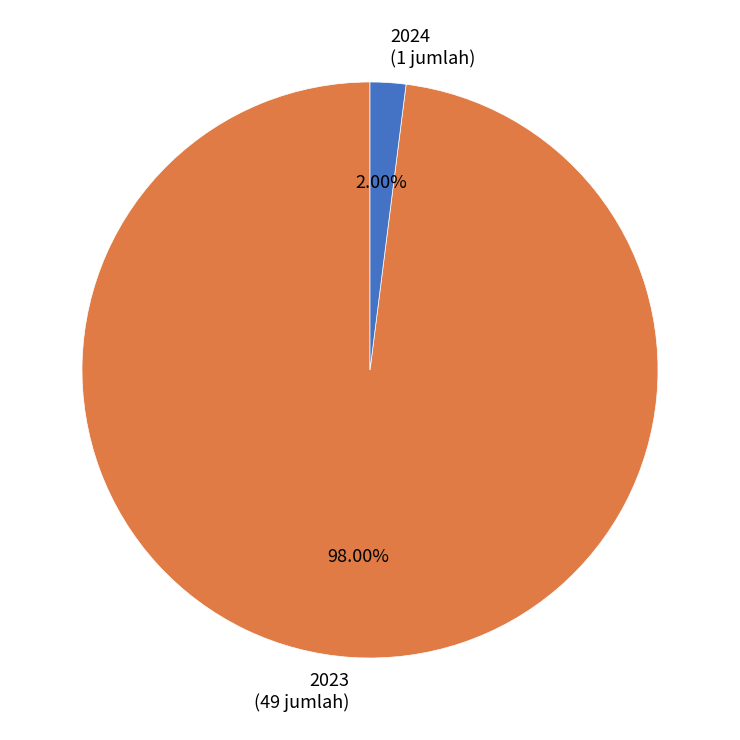

Approximately how many times larger is the value at 2023 compared to 2024?

49.0